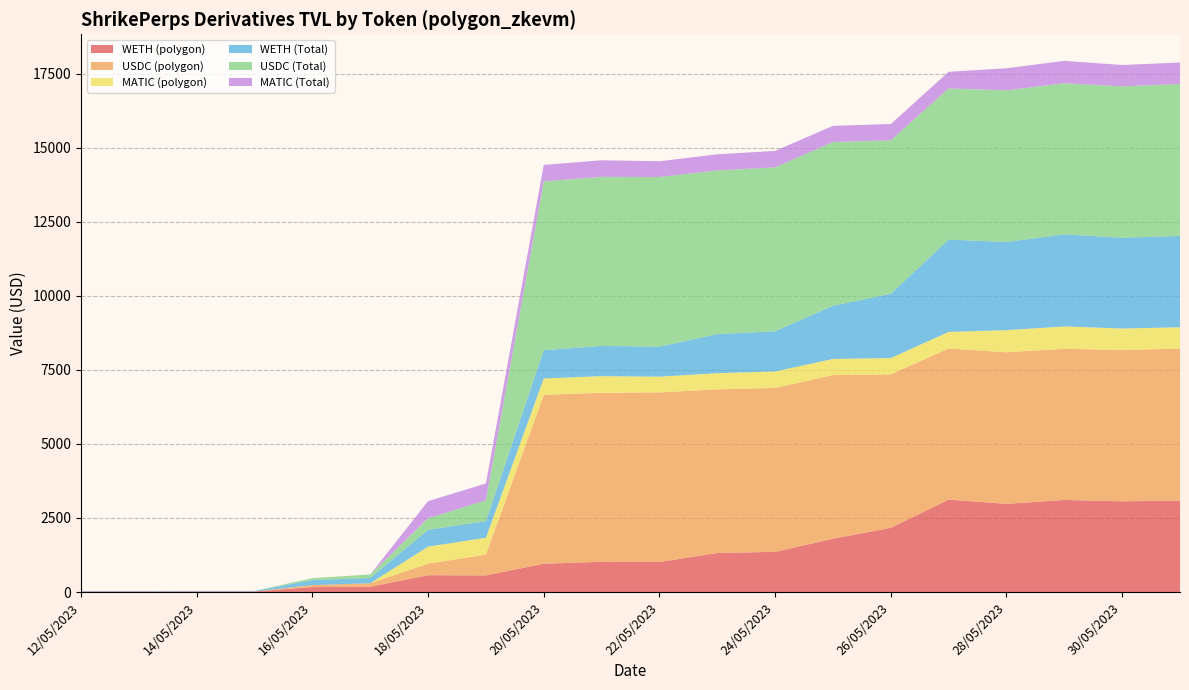

Reading left to right, list all the values displayed in this chart.

WETH (polygon): 12/05/2023=18.0	13/05/2023=18.1	14/05/2023=19.8	15/05/2023=19.8	16/05/2023=167.8	17/05/2023=179.1	18/05/2023=568.9	19/05/2023=561.2	20/05/2023=955.8	21/05/2023=1020.5	22/05/2023=1013.5	23/05/2023=1318.6	24/05/2023=1357.4	25/05/2023=1797.5	26/05/2023=2167.5	27/05/2023=3118.5	28/05/2023=2976.8	29/05/2023=3108.3	30/05/2023=3062.9	31/05/2023=3085.6
USDC (polygon): 12/05/2023=0.1	13/05/2023=0.1	14/05/2023=0.0	15/05/2023=0.0	16/05/2023=67.2	17/05/2023=117.1	18/05/2023=387.9	19/05/2023=704.3	20/05/2023=5700.4	21/05/2023=5706.3	22/05/2023=5725.9	23/05/2023=5524.7	24/05/2023=5534.2	25/05/2023=5526.8	26/05/2023=5181.2	27/05/2023=5102.6	28/05/2023=5118.1	29/05/2023=5102.0	30/05/2023=5110.9	31/05/2023=5130.0
MATIC (polygon): 12/05/2023=0.0	13/05/2023=0.0	14/05/2023=0.0	15/05/2023=0.0	16/05/2023=0.0	17/05/2023=0.0	18/05/2023=577.1	19/05/2023=567.1	20/05/2023=553.6	21/05/2023=561.2	22/05/2023=531.7	23/05/2023=545.3	24/05/2023=554.3	25/05/2023=544.4	26/05/2023=551.2	27/05/2023=559.7	28/05/2023=746.3	29/05/2023=755.7	30/05/2023=722.2	31/05/2023=722.1
WETH (Total): 12/05/2023=18.0	13/05/2023=18.1	14/05/2023=19.8	15/05/2023=19.8	16/05/2023=167.8	17/05/2023=179.1	18/05/2023=568.9	19/05/2023=561.2	20/05/2023=955.8	21/05/2023=1020.5	22/05/2023=1013.5	23/05/2023=1318.6	24/05/2023=1357.4	25/05/2023=1797.5	26/05/2023=2167.5	27/05/2023=3118.5	28/05/2023=2976.8	29/05/2023=3108.3	30/05/2023=3062.9	31/05/2023=3085.6
USDC (Total): 12/05/2023=0.1	13/05/2023=0.1	14/05/2023=0.0	15/05/2023=0.0	16/05/2023=67.2	17/05/2023=117.1	18/05/2023=387.9	19/05/2023=704.3	20/05/2023=5700.4	21/05/2023=5706.3	22/05/2023=5725.9	23/05/2023=5524.7	24/05/2023=5534.2	25/05/2023=5526.8	26/05/2023=5181.2	27/05/2023=5102.6	28/05/2023=5118.1	29/05/2023=5102.0	30/05/2023=5110.9	31/05/2023=5130.0
MATIC (Total): 12/05/2023=0.0	13/05/2023=0.0	14/05/2023=0.0	15/05/2023=0.0	16/05/2023=0.0	17/05/2023=0.0	18/05/2023=577.1	19/05/2023=567.1	20/05/2023=553.6	21/05/2023=561.2	22/05/2023=531.7	23/05/2023=545.3	24/05/2023=554.3	25/05/2023=544.4	26/05/2023=551.2	27/05/2023=559.7	28/05/2023=746.3	29/05/2023=755.7	30/05/2023=722.2	31/05/2023=722.1